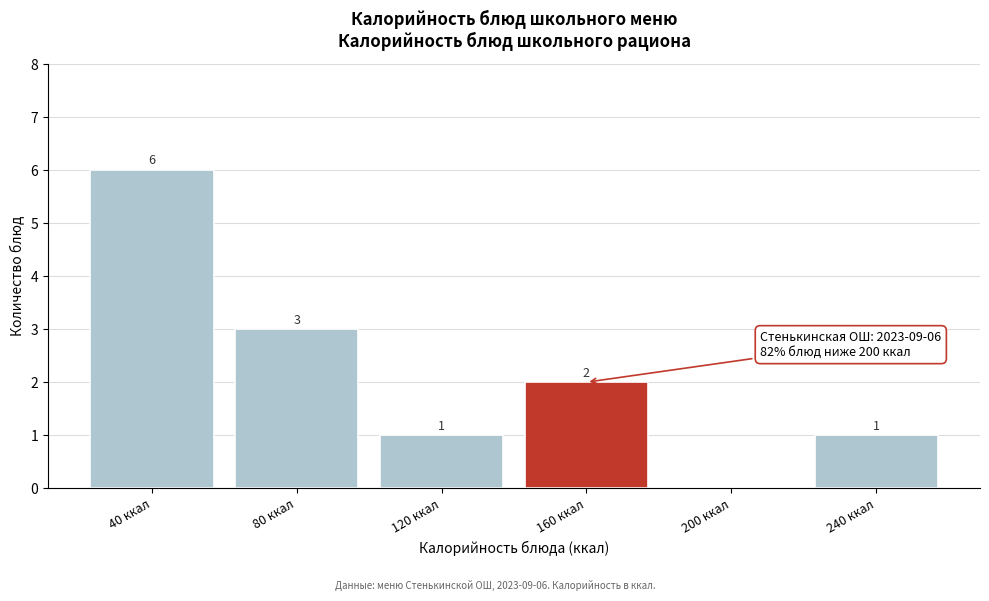

Reading left to right, what are all the values shown in this chart?

40 ккал=6	80 ккал=3	120 ккал=1	160 ккал=2	200 ккал=0	240 ккал=1